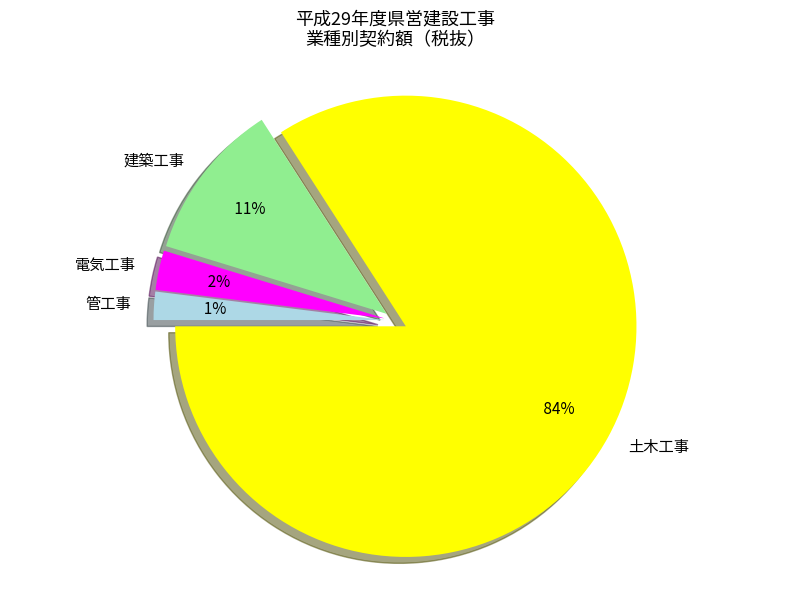

What percentage is the 建築工事 slice, to the nearest percent?

11%